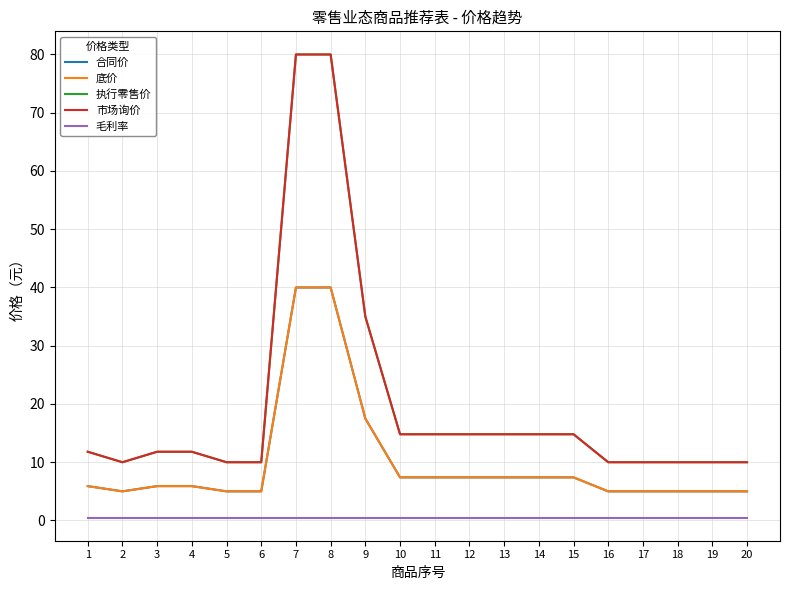

True or false: 市场询价 has more than 1 interior local peaks.

False